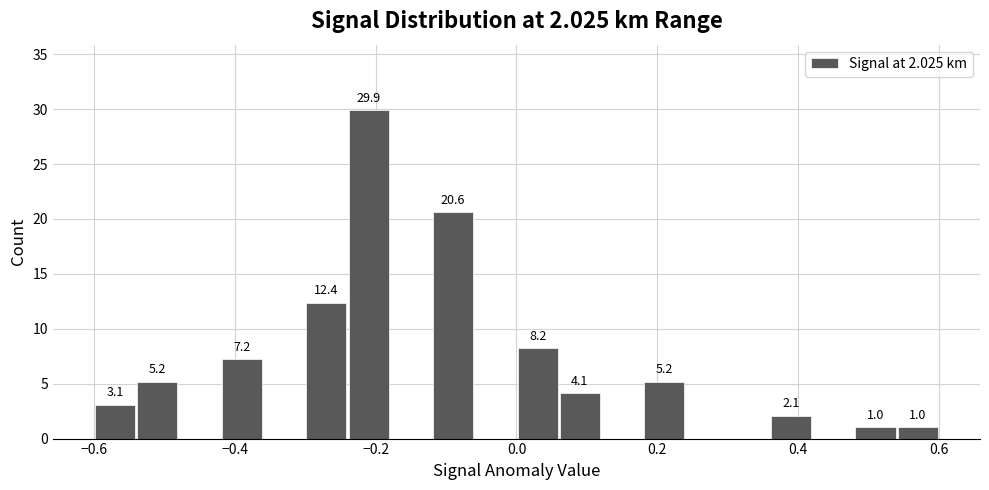

Read against the x-axis, roughly where is the centre of the tallest bar?

-0.20